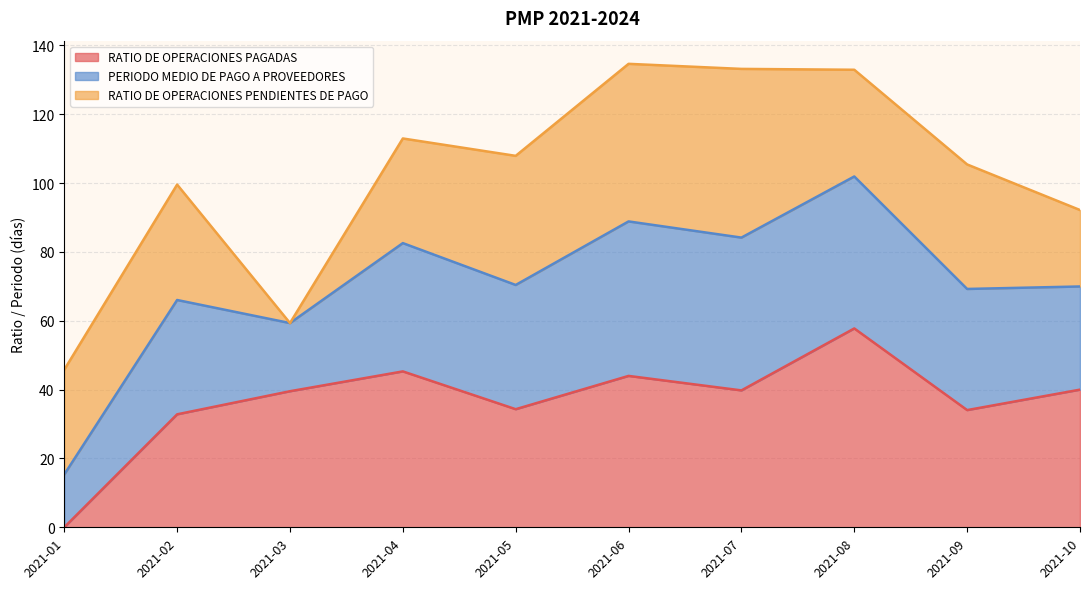

What value does the RATIO DE OPERACIONES PAGADAS series have at 2021-06?

44.0